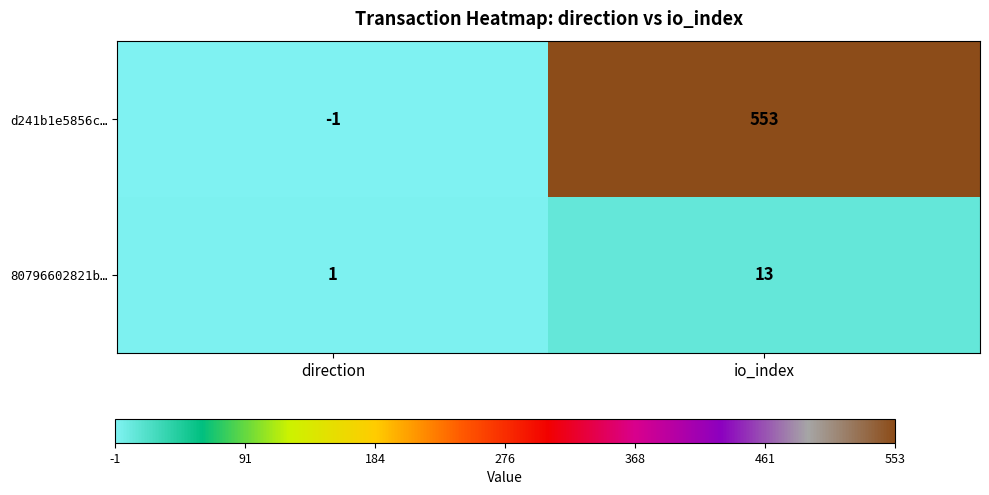

Reading left to right, list all the values displayed in this chart.

d241b1e5856c…: -1	553
80796602821b…: 1	13